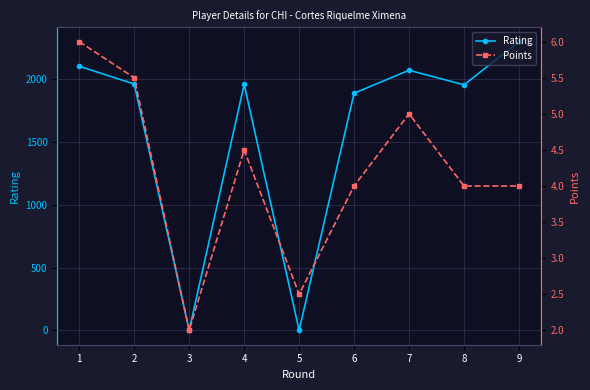

What is the sum of all Points values?

37.5